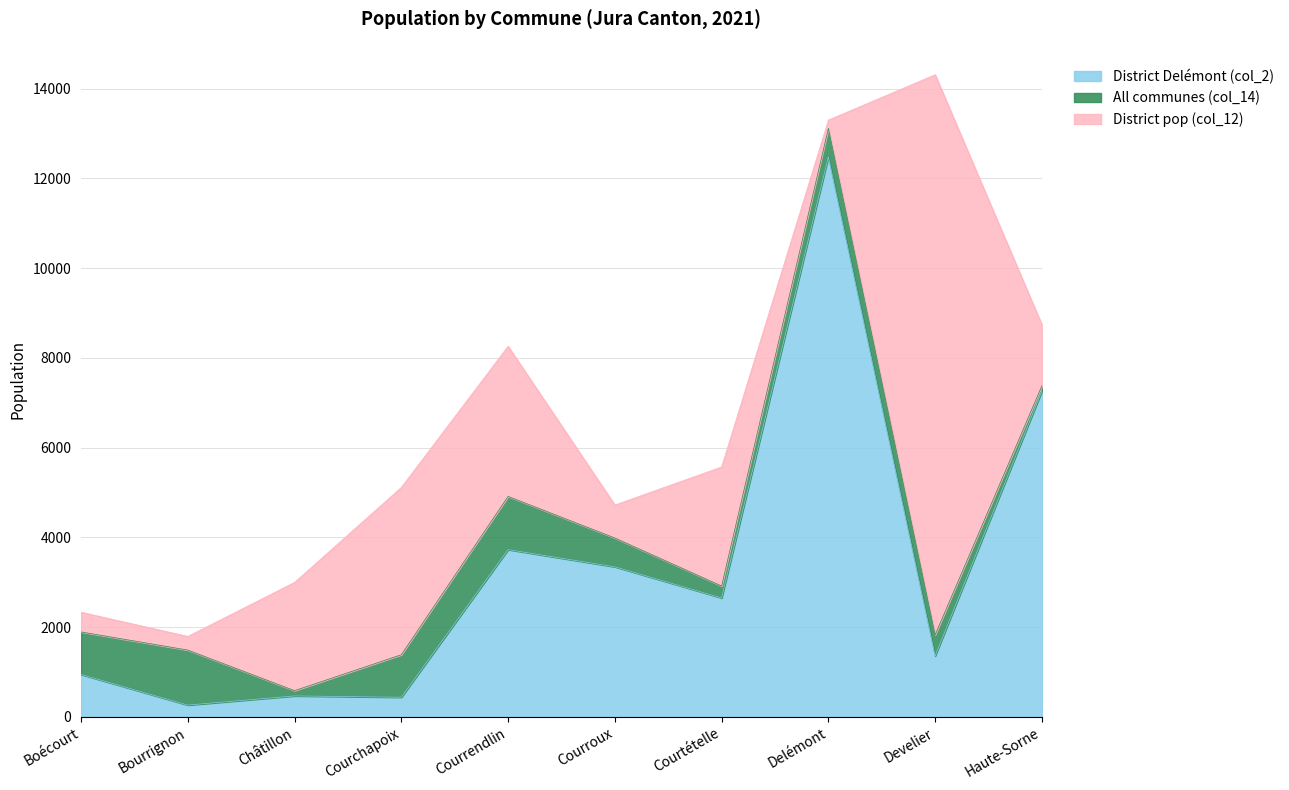

At which category does District Delémont (col_2) reach its first local valley?

Bourrignon